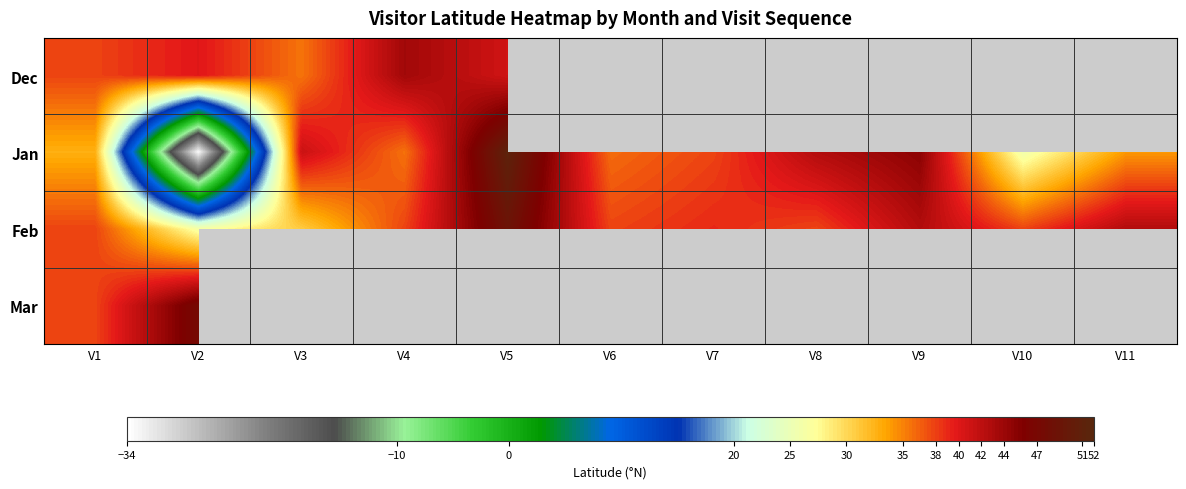

What is the total value across all series at V2?

80.2